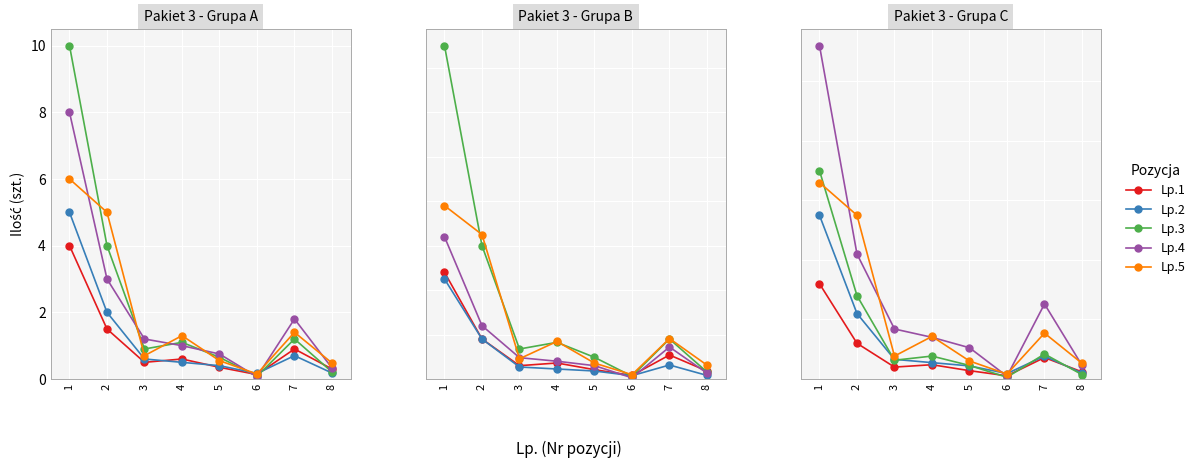

Which series ends up on top after the final intersection of Lp.2 and Lp.4?

Lp.4